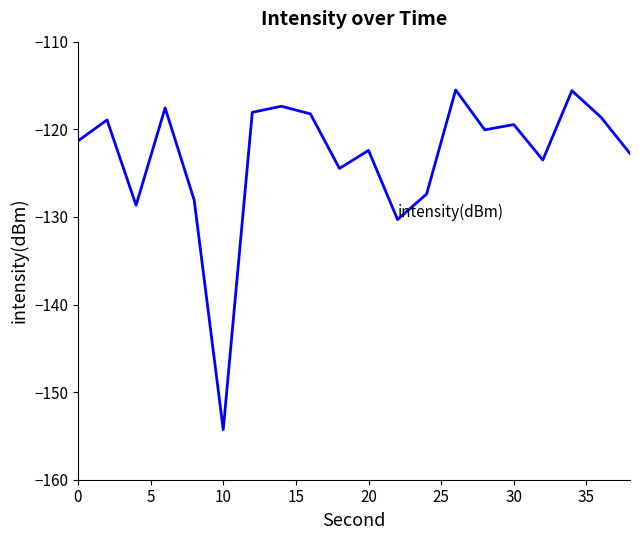

What is the greatest value displayed?

-115.5